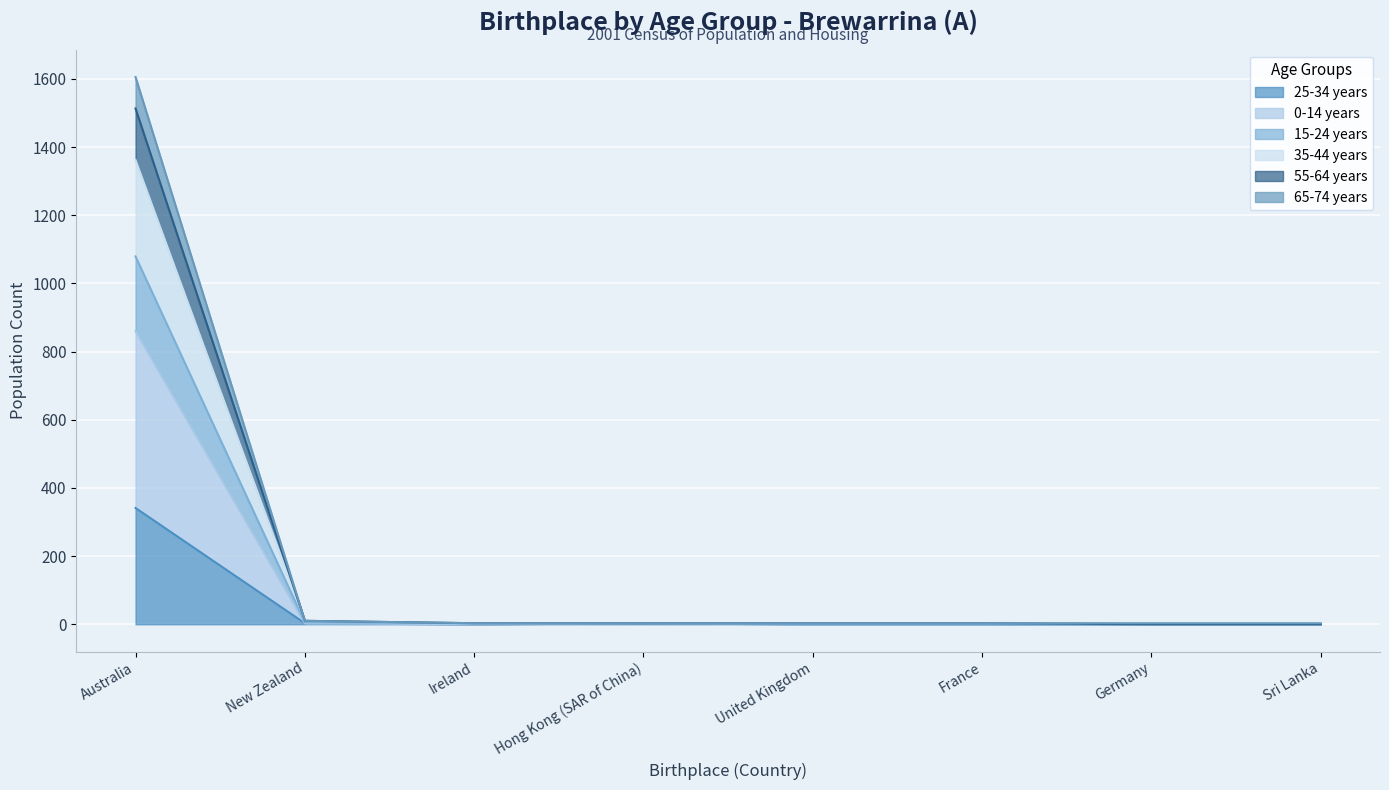

What is the highest value of the 25-34 years series?

341